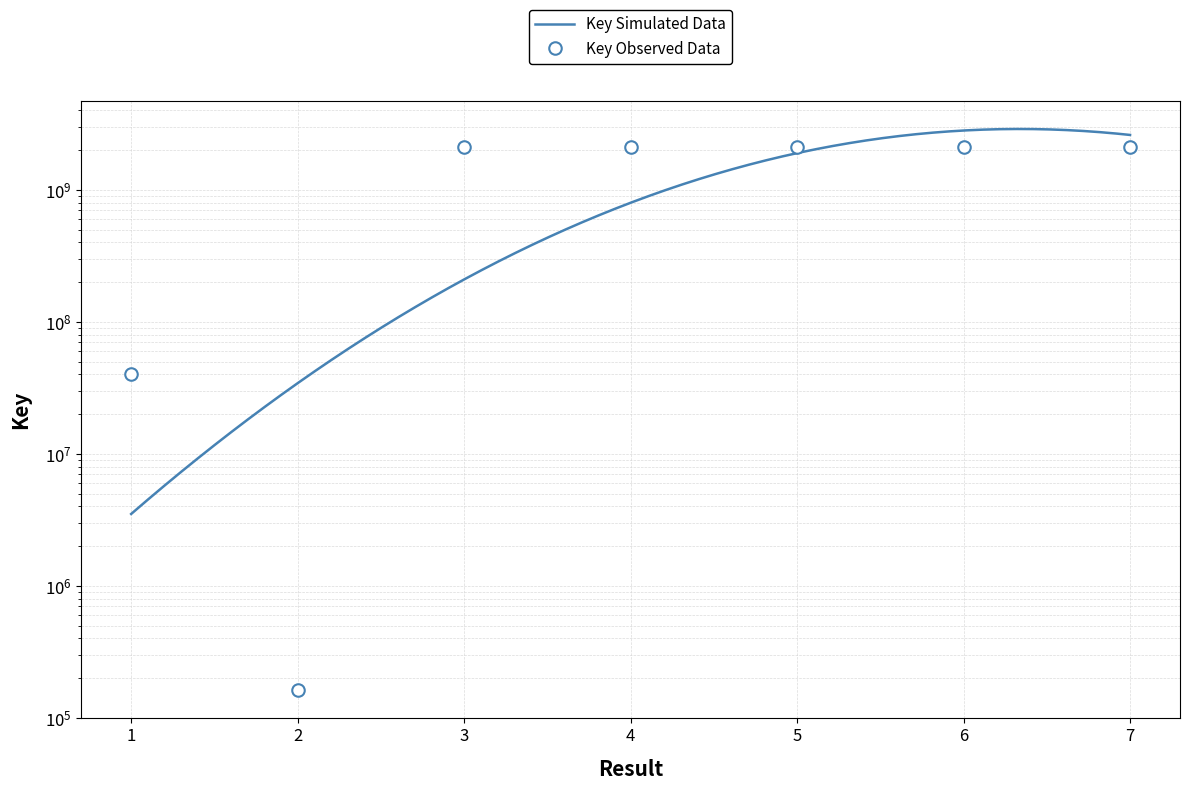

What is the change in value from 5 to 6?

-71639